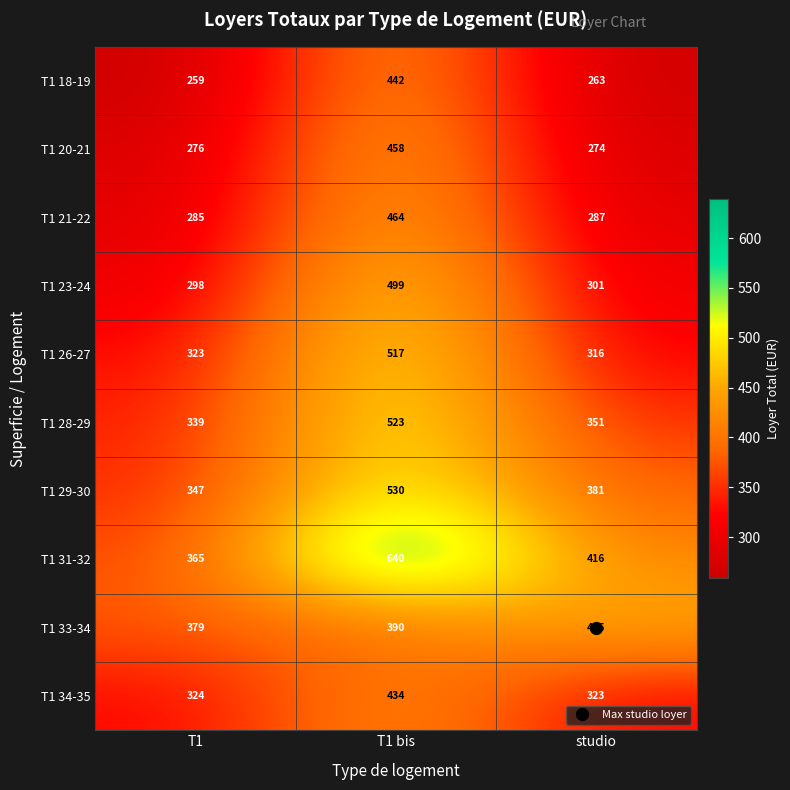

List the series in order of their peak value, highest first.

T1 31-32, T1 29-30, T1 28-29, T1 26-27, T1 23-24, T1 21-22, T1 20-21, T1 33-34, T1 18-19, T1 34-35